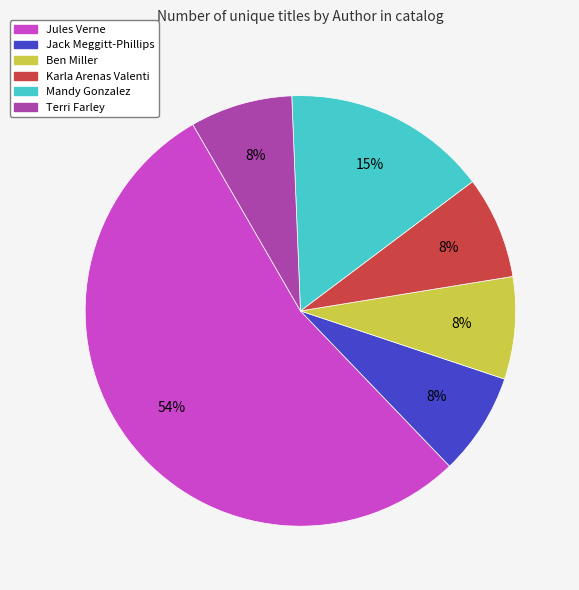

To the nearest percent, what is the difference between the largest and smallest slice percentages?

46%